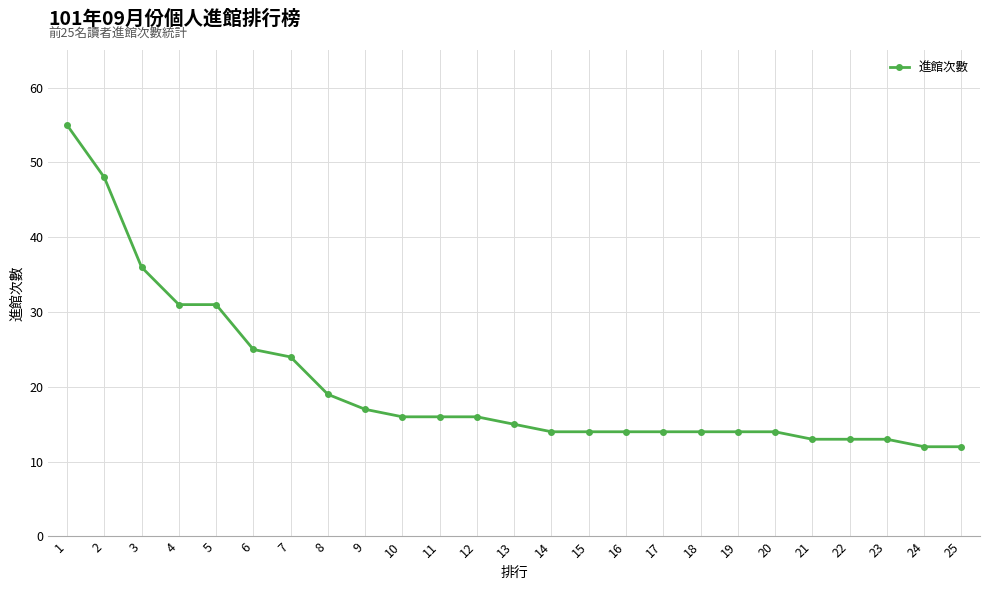

Where does the data first go above 15?

1